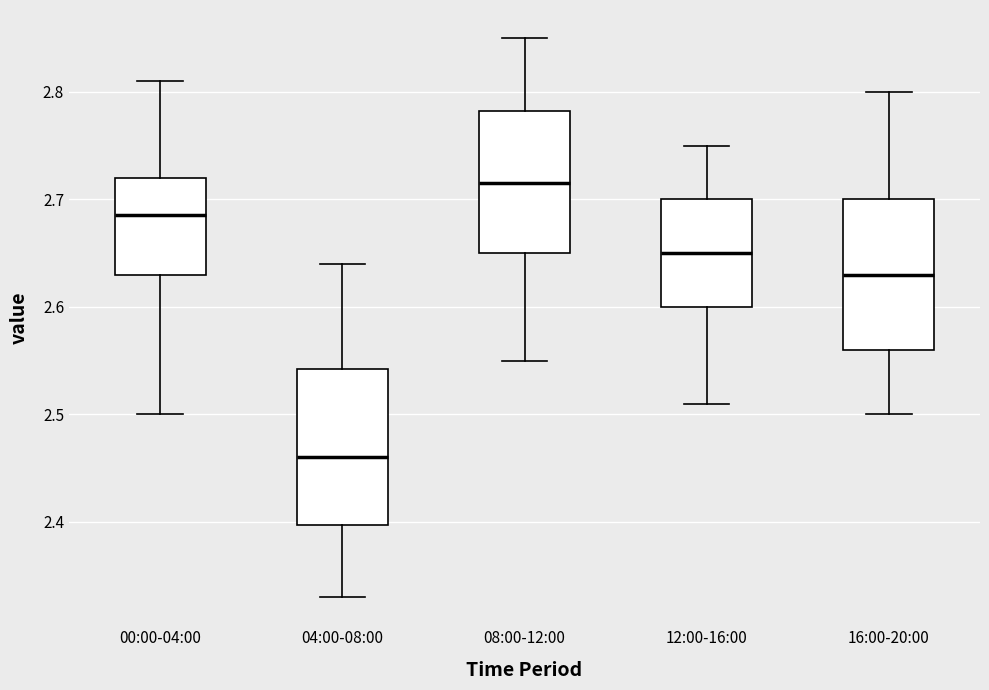

Reading left to right, read every box against the y-axis: the position of its median line, the range the box covers, and the ends of its whiskers. The values are not printed on the chart, so give them approximately, as read against the axis.

00:00-04:00: median 2.69, box 2.63 to 2.72, whiskers 2.50 to 2.81
04:00-08:00: median 2.46, box 2.40 to 2.54, whiskers 2.33 to 2.64
08:00-12:00: median 2.72, box 2.65 to 2.78, whiskers 2.55 to 2.85
12:00-16:00: median 2.65, box 2.60 to 2.70, whiskers 2.51 to 2.75
16:00-20:00: median 2.63, box 2.56 to 2.70, whiskers 2.50 to 2.80